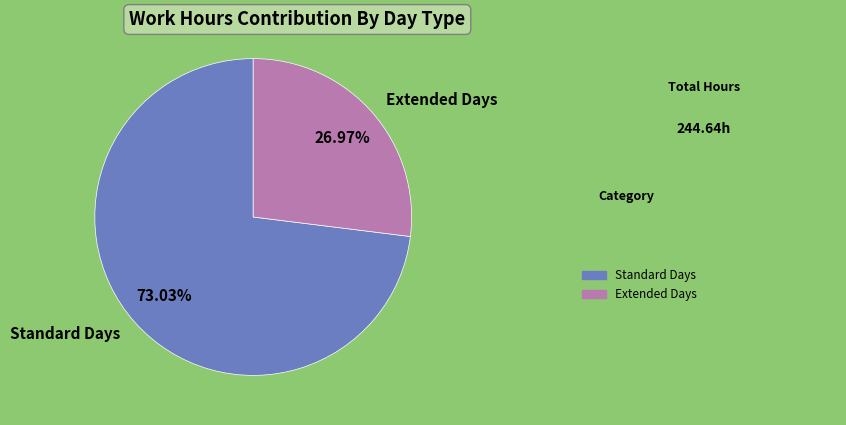

Which category accounts for the majority?

Standard Days